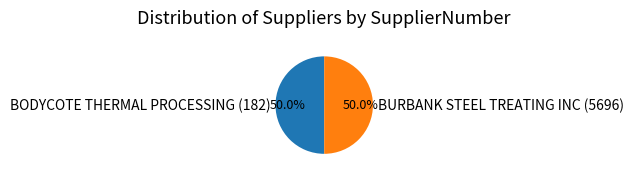

Combined, do BODYCOTE THERMAL PROCESSING (182) and BURBANK STEEL TREATING INC (5696) account for over 50%?

Yes